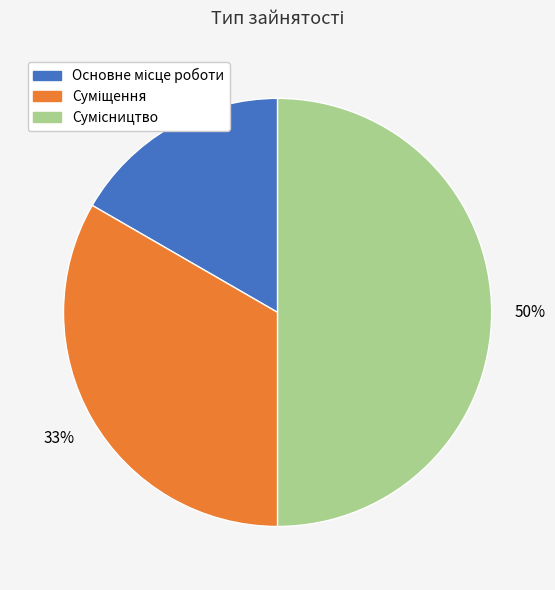

To the nearest percent, what is the difference between the largest and smallest slice percentages?

33%